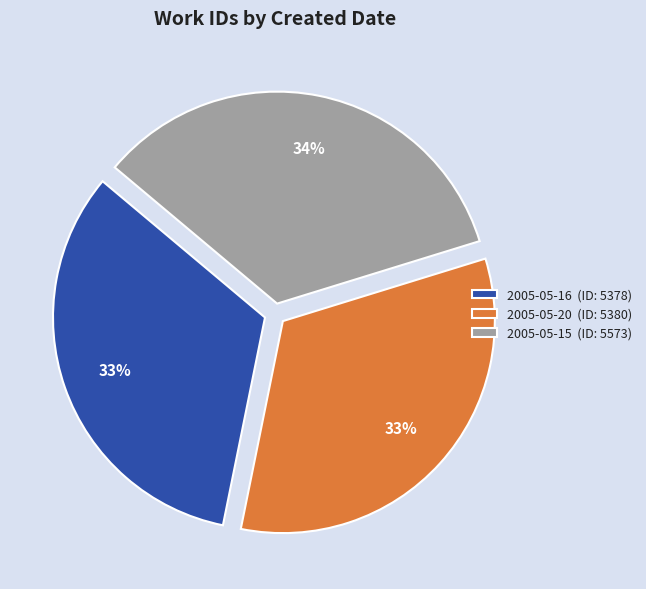

To the nearest percent, what portion does 2005-05-16 represent?

33%